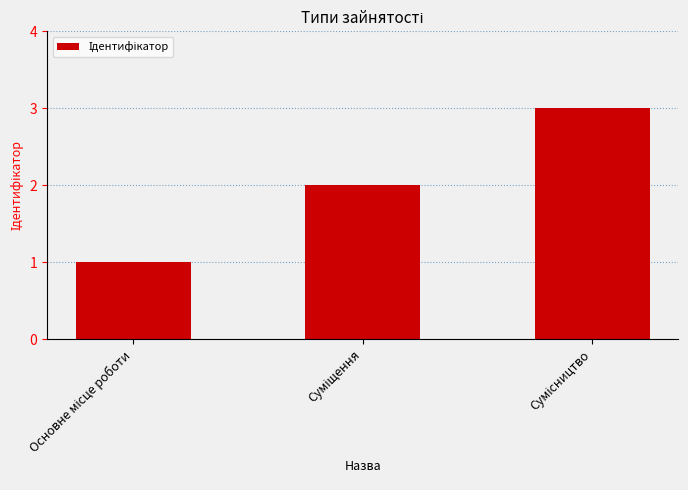

How many data points are less than 2?

1